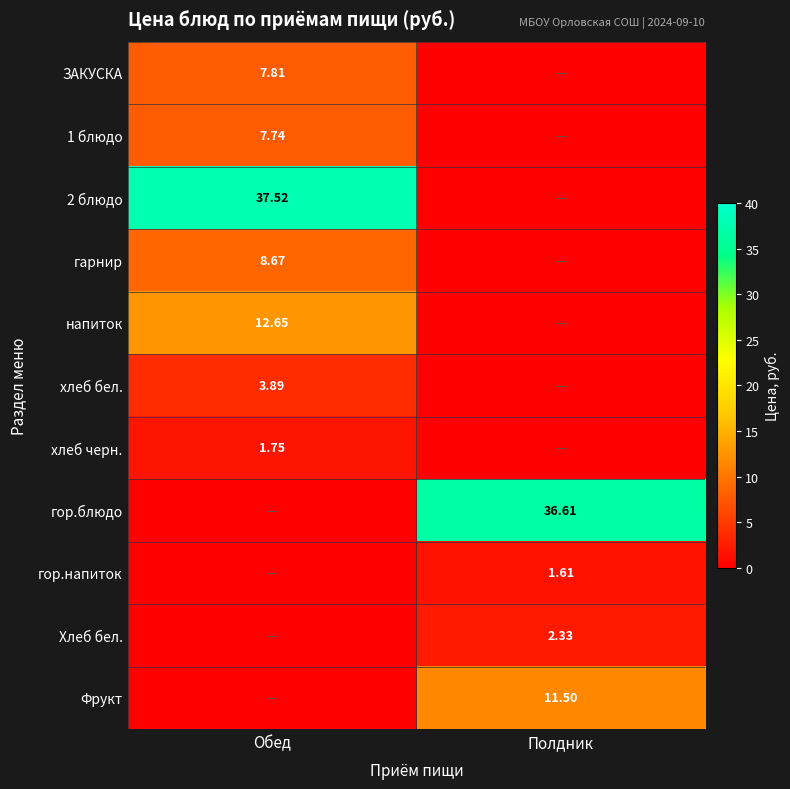

What is the sum of all хлеб черн. values?

1.8